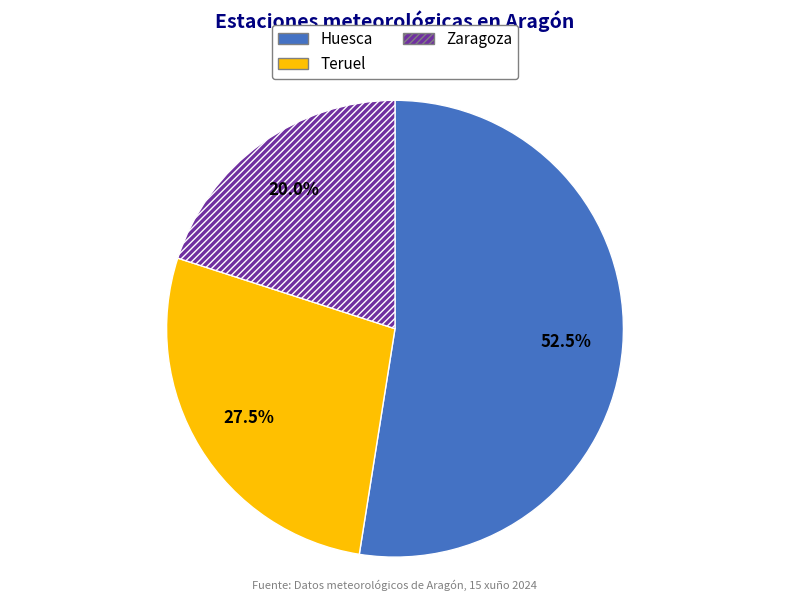

How much of the chart is everything except Teruel?

72.5%